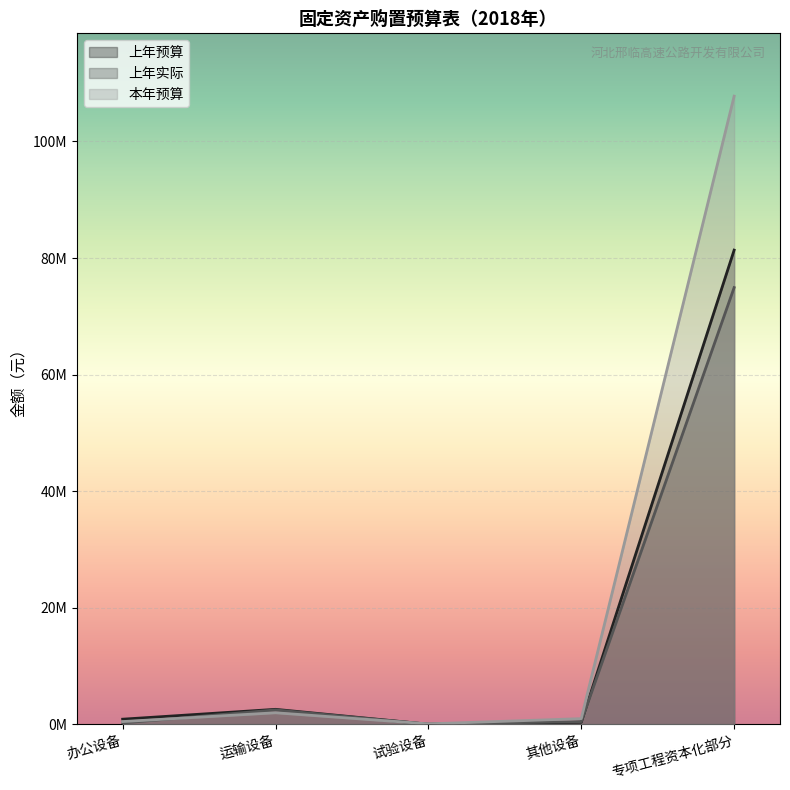

What is the label of the 2nd point from the left?

运输设备